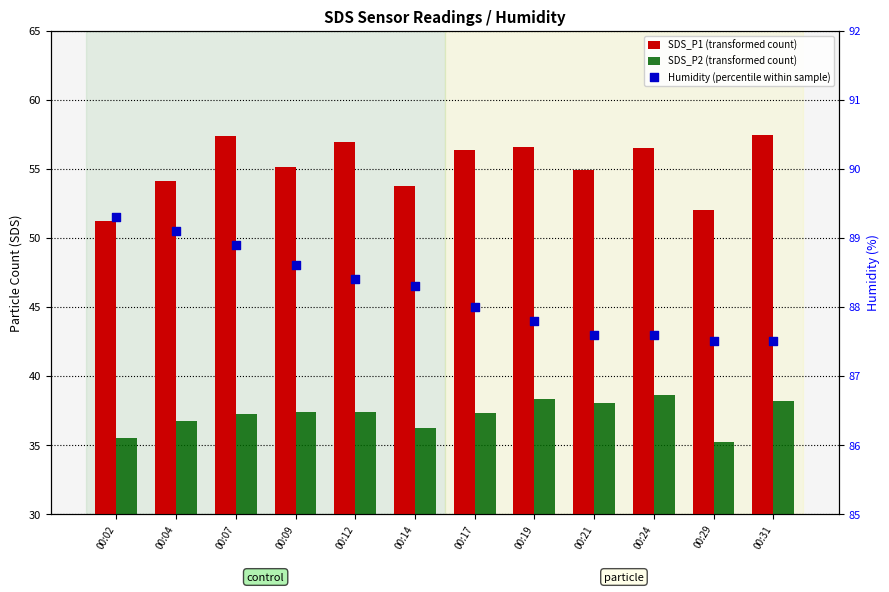

Which series has the largest Y range (max minus min)?

SDS_P1 (transformed count)